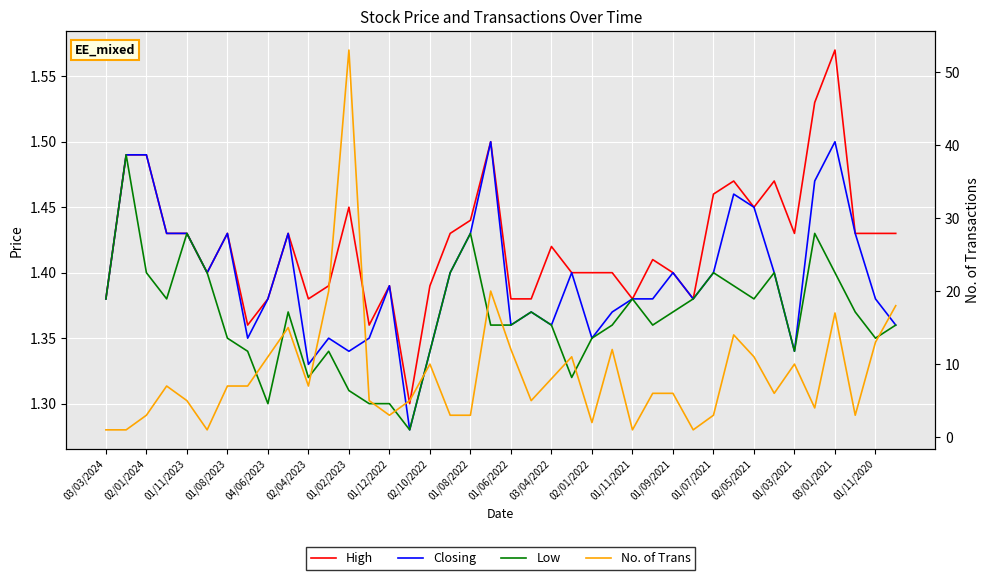

In Closing, how many points are lower than both neighbors (excluding endpoints)?

10